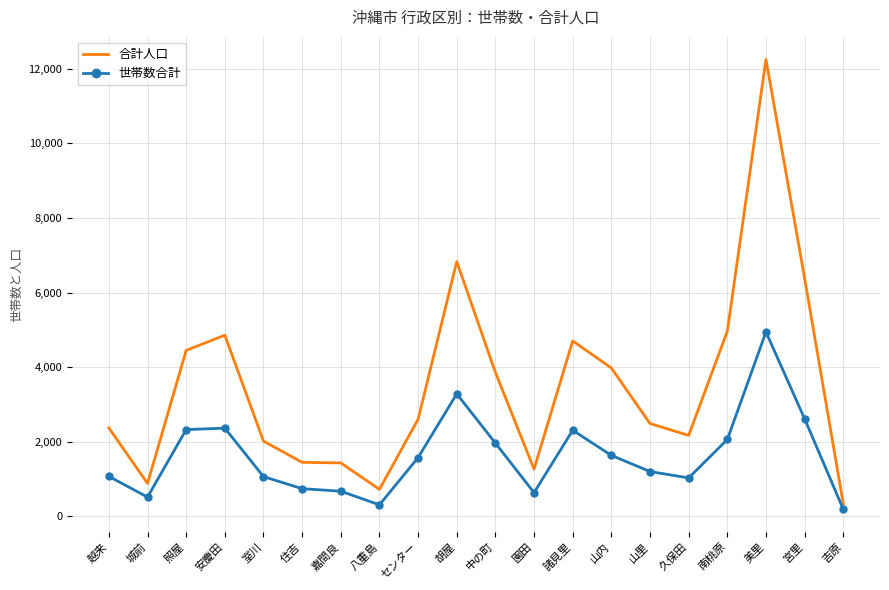

What is the difference between the maximum and minimum values in the 世帯数合計 series?

4753